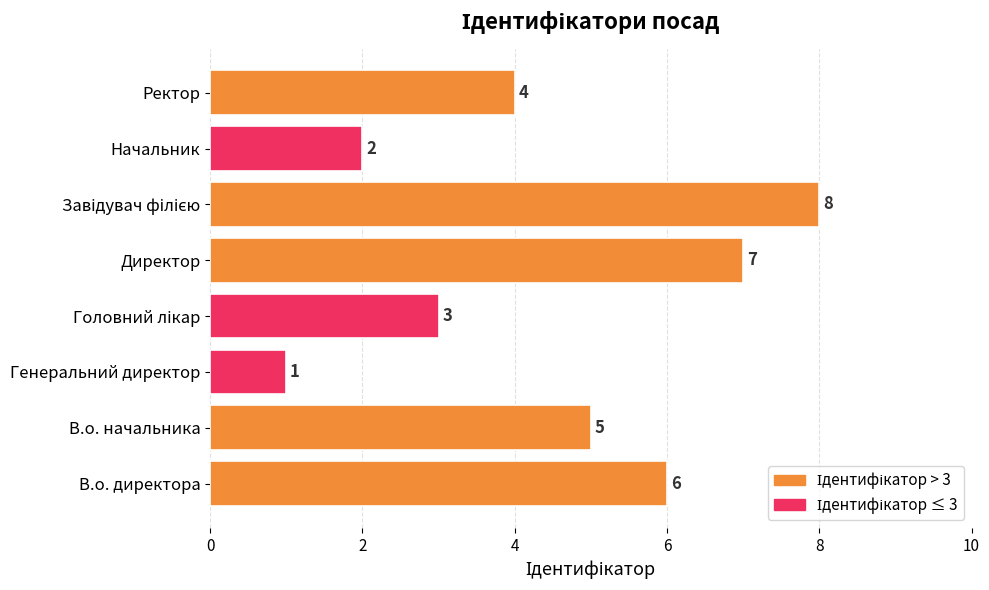

What is the ratio of the value at Ректор to the value at Директор?

0.6